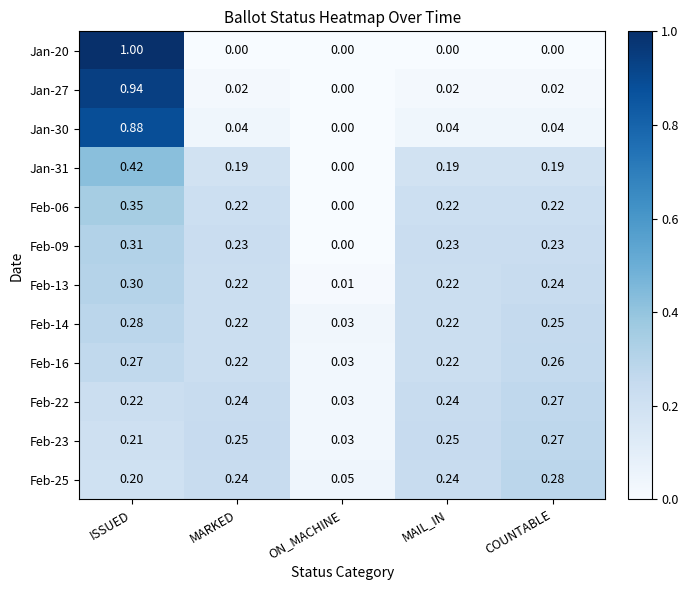

Which category has the highest value across all series?

ISSUED